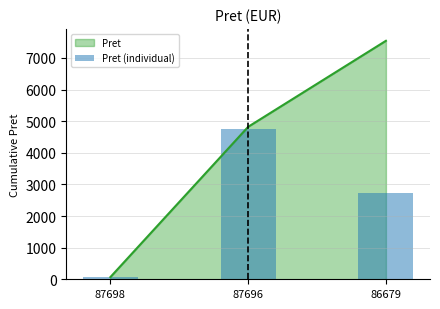

Reading right to left, extract all data points from this chart.

2719.7	4752.1	68.3